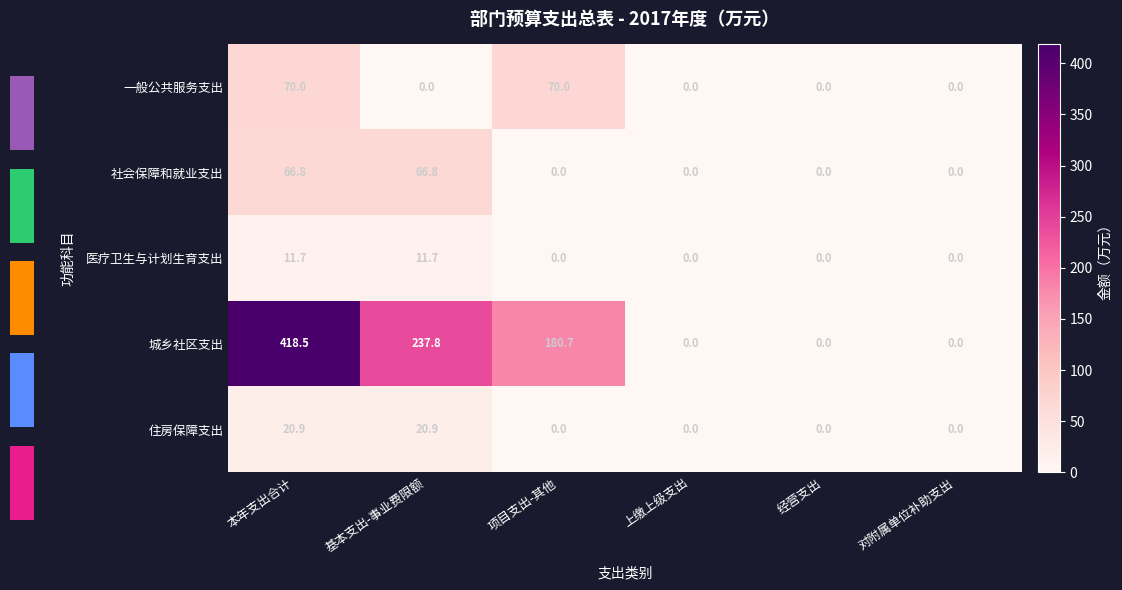

Reading left to right, list all the values displayed in this chart.

一般公共服务支出: 本年支出合计=70.0	基本支出-事业费限额=0.0	项目支出-其他=70.0	上缴上级支出=0.0	经营支出=0.0	对附属单位补助支出=0.0
社会保障和就业支出: 本年支出合计=66.8	基本支出-事业费限额=66.8	项目支出-其他=0.0	上缴上级支出=0.0	经营支出=0.0	对附属单位补助支出=0.0
医疗卫生与计划生育支出: 本年支出合计=11.7	基本支出-事业费限额=11.7	项目支出-其他=0.0	上缴上级支出=0.0	经营支出=0.0	对附属单位补助支出=0.0
城乡社区支出: 本年支出合计=418.5	基本支出-事业费限额=237.8	项目支出-其他=180.7	上缴上级支出=0.0	经营支出=0.0	对附属单位补助支出=0.0
住房保障支出: 本年支出合计=20.9	基本支出-事业费限额=20.9	项目支出-其他=0.0	上缴上级支出=0.0	经营支出=0.0	对附属单位补助支出=0.0